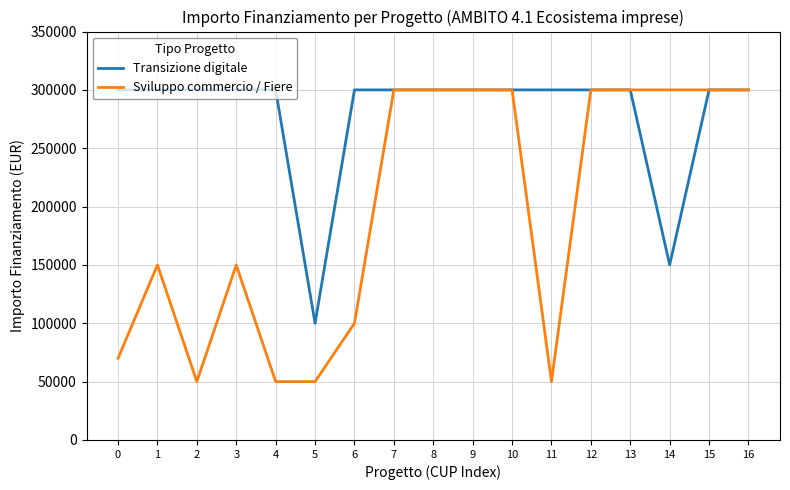

Where is the first local minimum for Sviluppo commercio / Fiere?

2